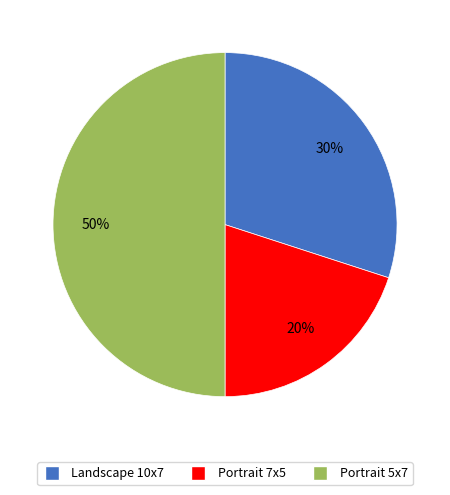

To the nearest percent, what is the difference between the largest and smallest slice percentages?

30%